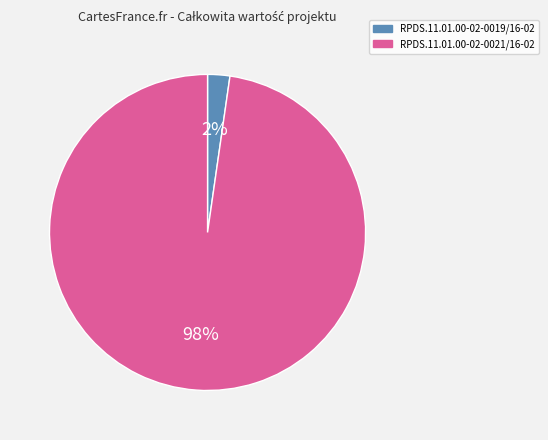

To the nearest percent, what is the combined percentage of RPDS.11.01.00-02-0019/16-02 and RPDS.11.01.00-02-0021/16-02?

100%